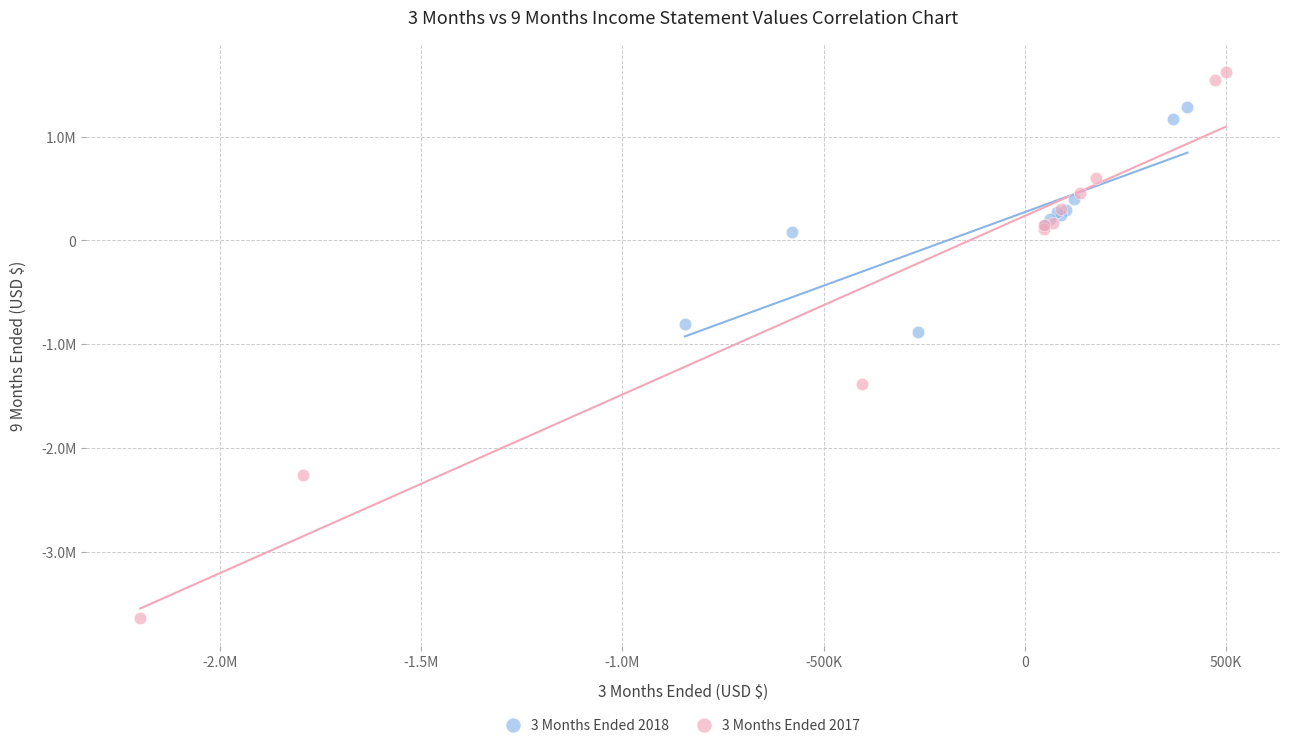

What are all the series names shown in the legend?

3 Months Ended 2018, 3 Months Ended 2017